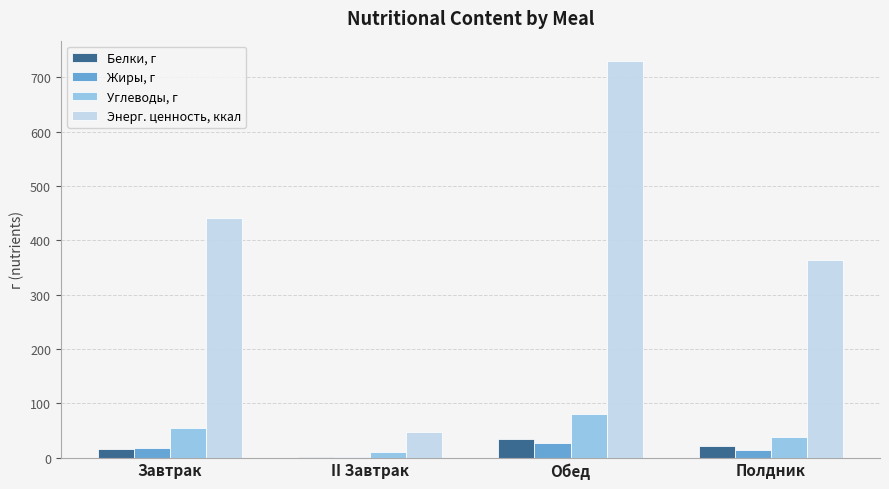

At which category does the chart reach its peak across all series?

Обед